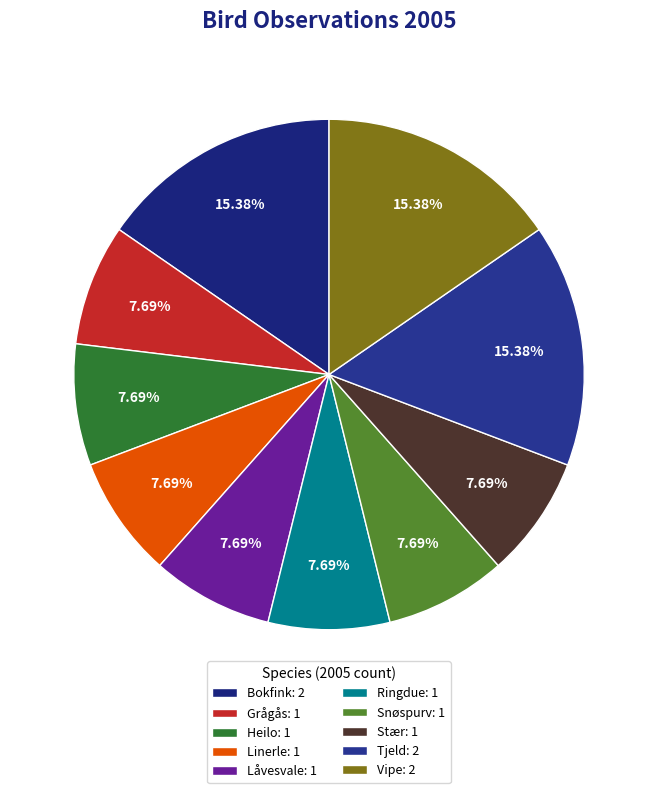

Which has a higher value, Stær or Vipe?

Vipe